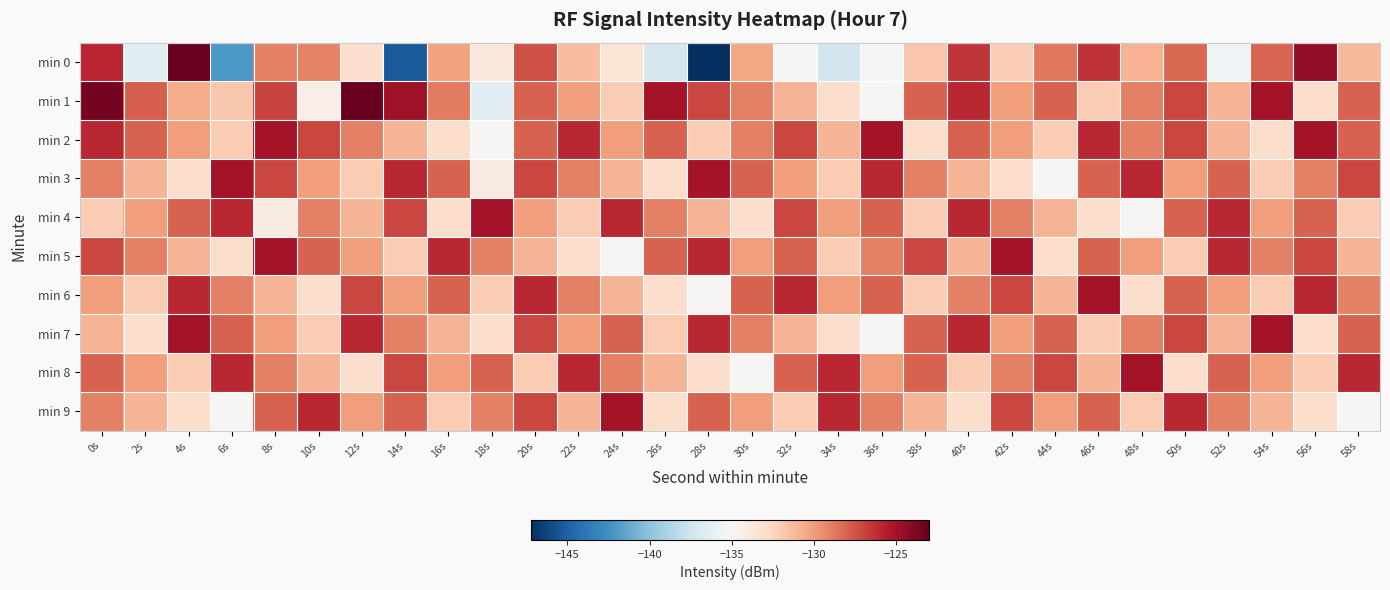

What is the total value across all series at 50s?

-1286.2